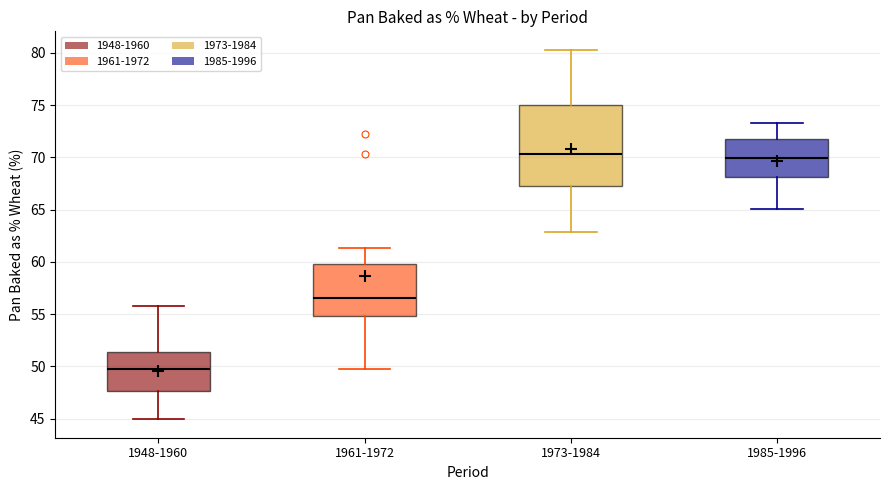

Reading left to right, read every box against the y-axis: the position of its median line, the range the box covers, and the ends of its whiskers. The values are not printed on the chart, so give them approximately, as read against the axis.

1948-1960: median 49.5, box 47.5 to 51.5, whiskers 45.0 to 56.0
1961-1972: median 56.5, box 55.0 to 60.0, whiskers 50.0 to 61.5
1973-1984: median 70.5, box 67.0 to 75.0, whiskers 63.0 to 80.5
1985-1996: median 70.0, box 68.0 to 71.5, whiskers 65.0 to 73.5